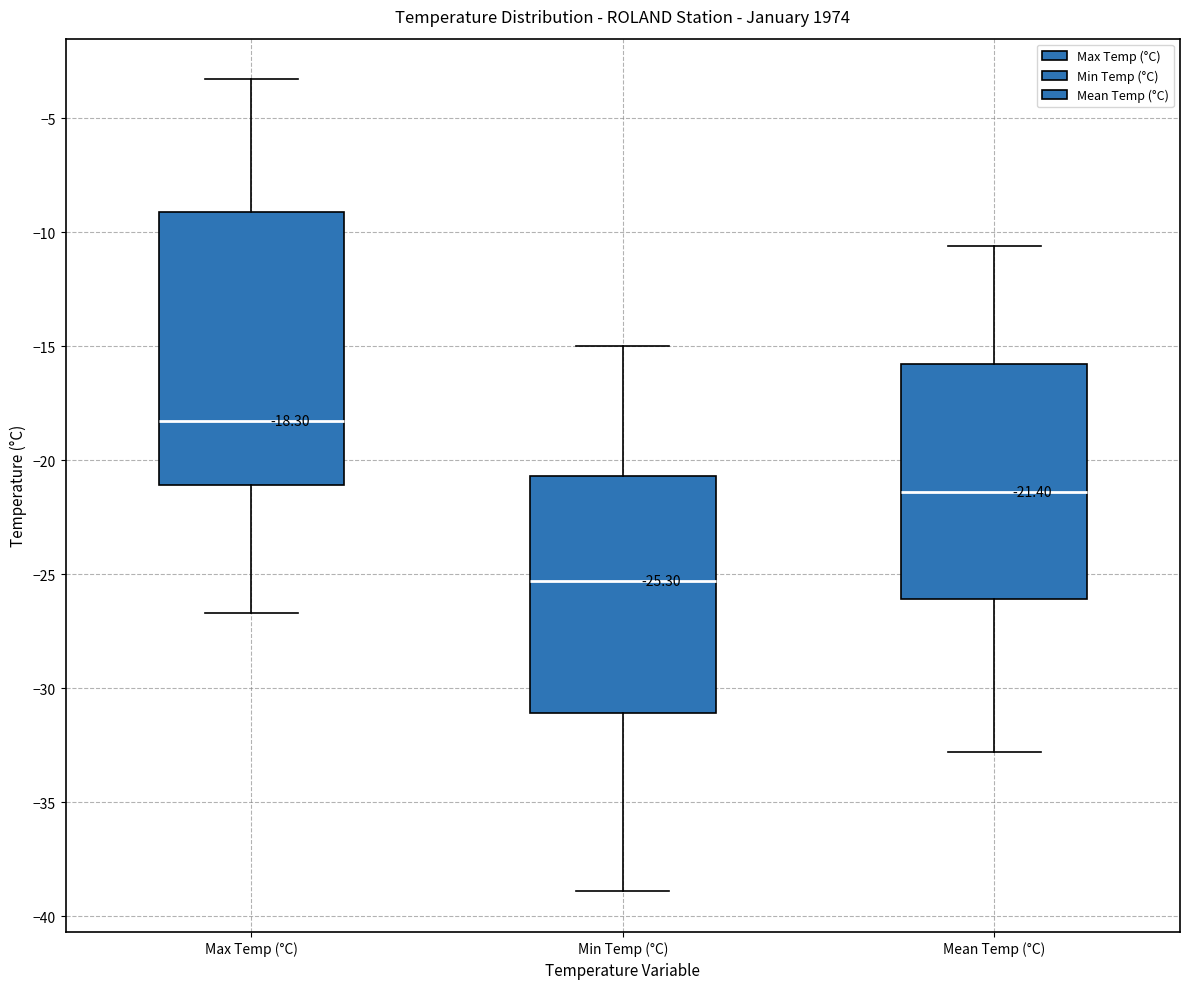

Which box has the highest median line?

Max Temp (°C)